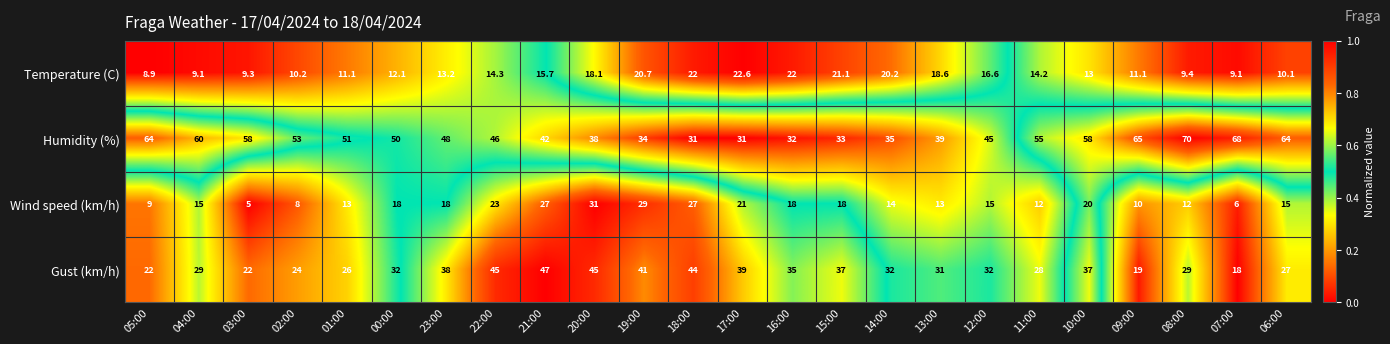

What is the lowest value of the Wind speed (km/h) series?

5.0